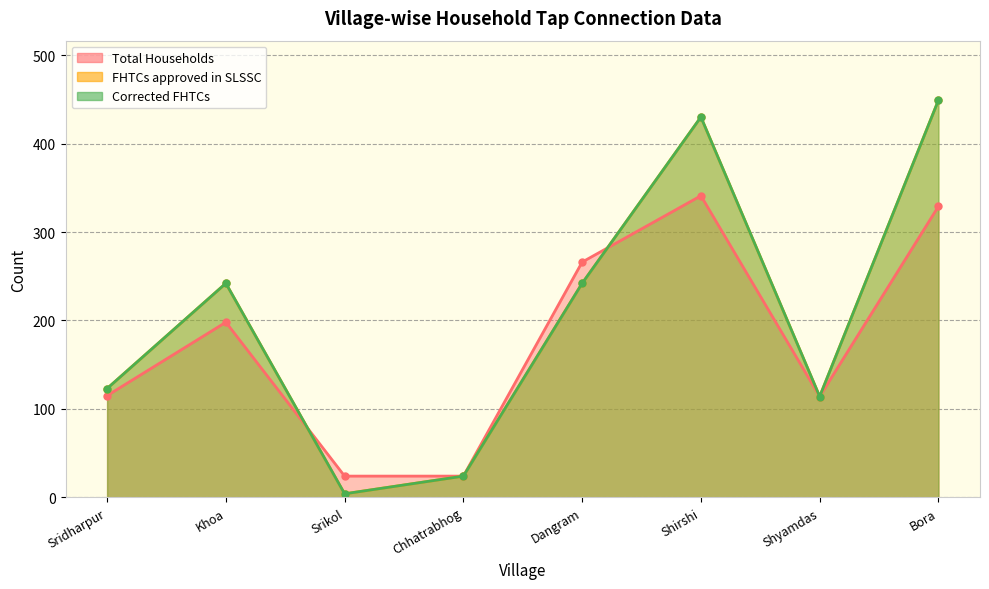

True or false: FHTCs approved in SLSSC and Corrected FHTCs cross at least once.

False